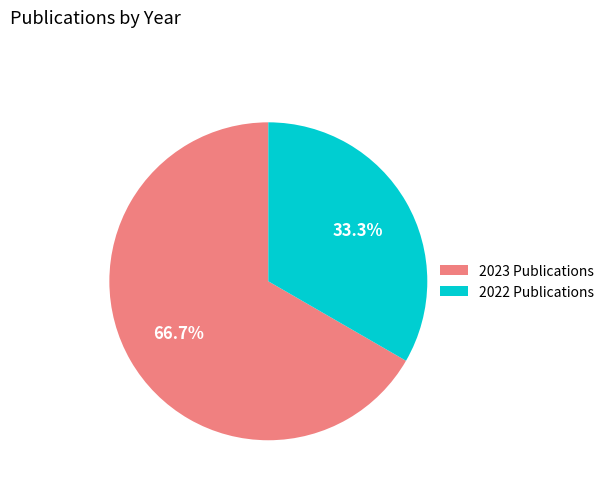

To the nearest percent, what is the average slice percentage?

50%